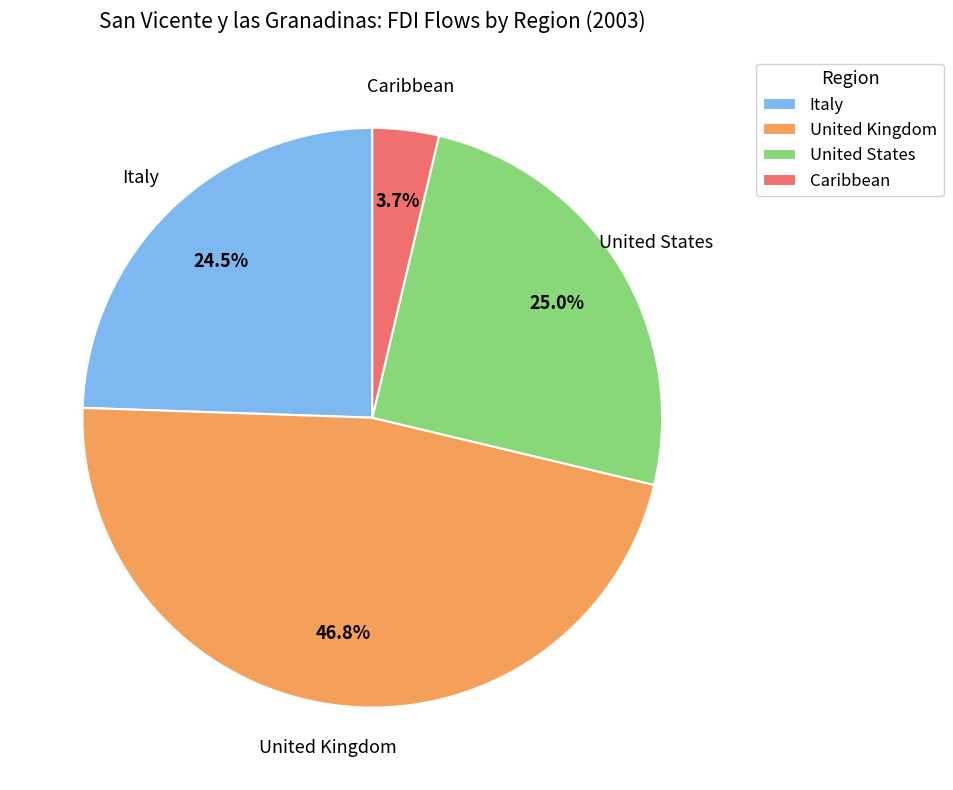

Which slice is the largest?

United Kingdom